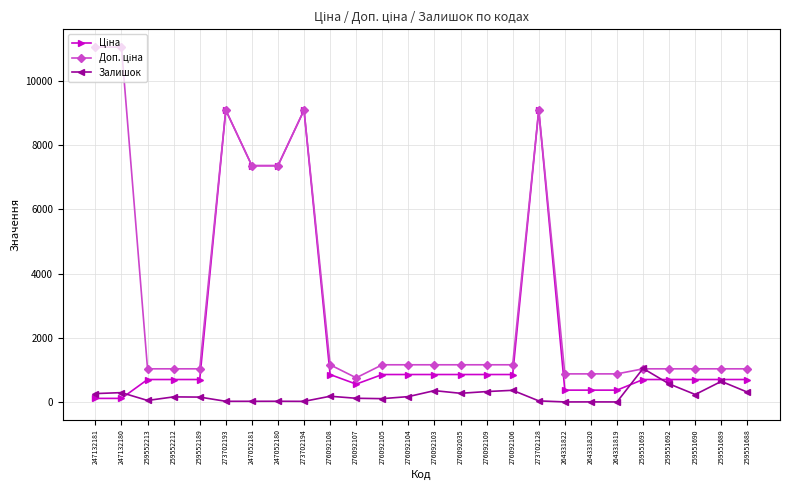

At how many categories does at least one series exceed 2343?

7